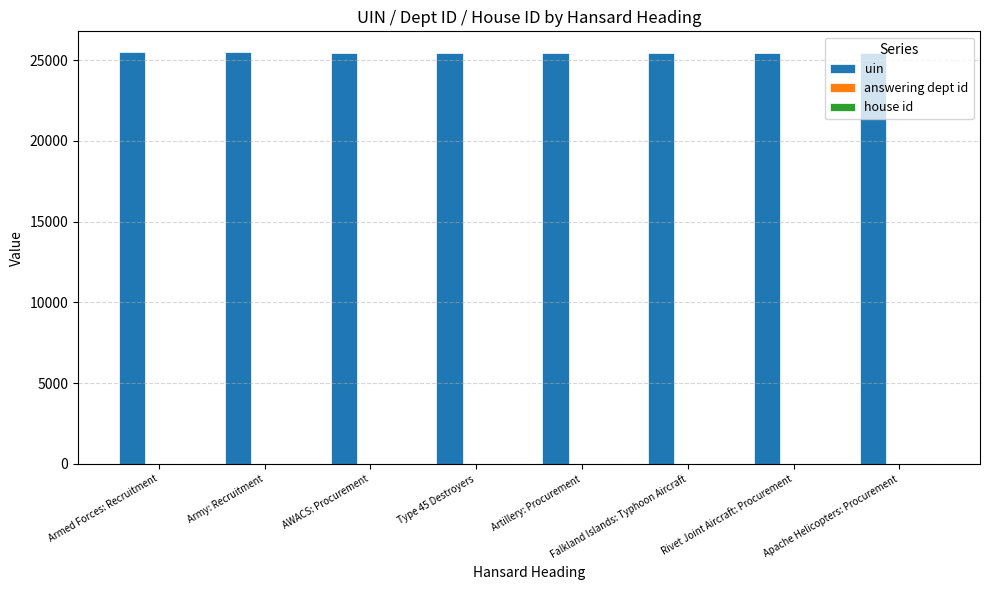

What is the maximum value shown in the chart?

25508.0